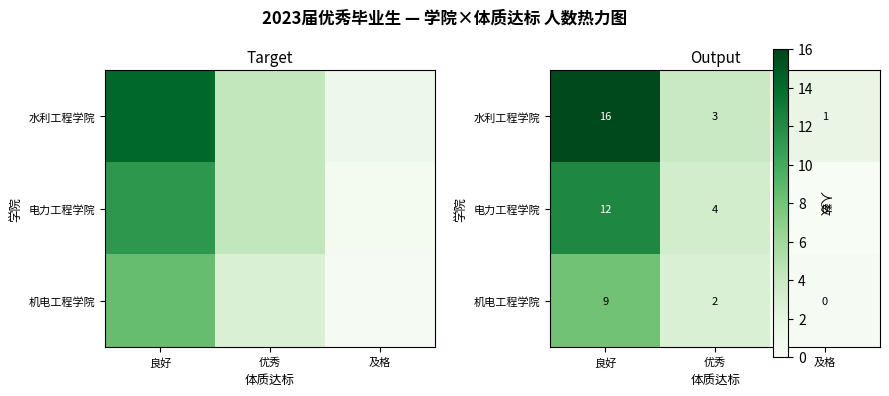

Is the value of 机电工程学院 at 优秀 greater than the value of 电力工程学院 at 优秀?

No